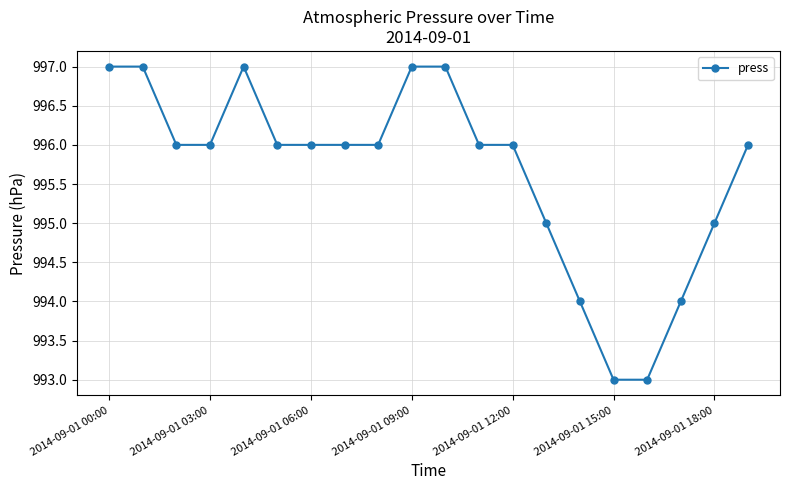

What is the value of the 15th point from the left?

994